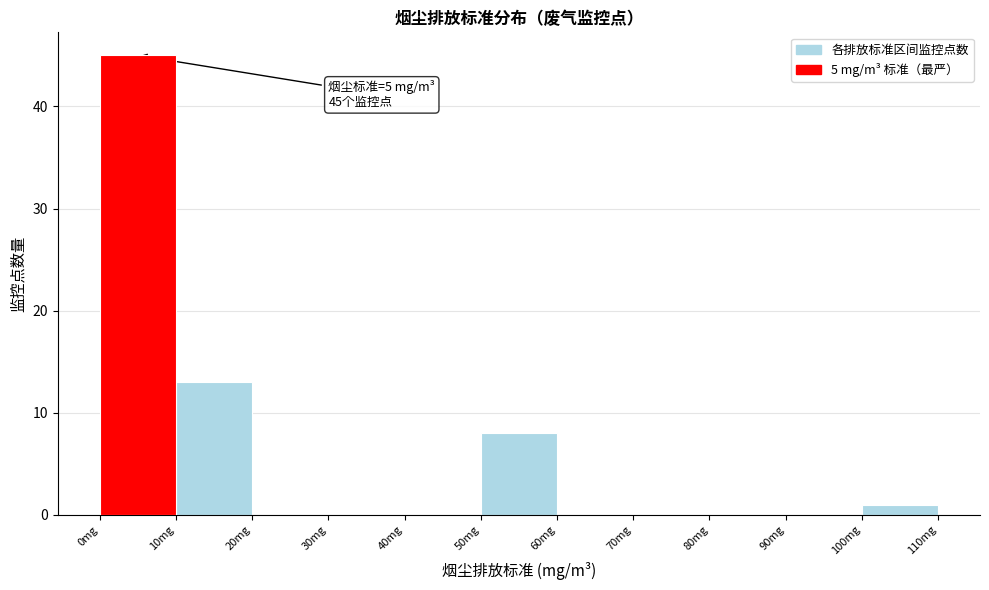

Which range on the x-axis has the tallest bar?

0 to 10